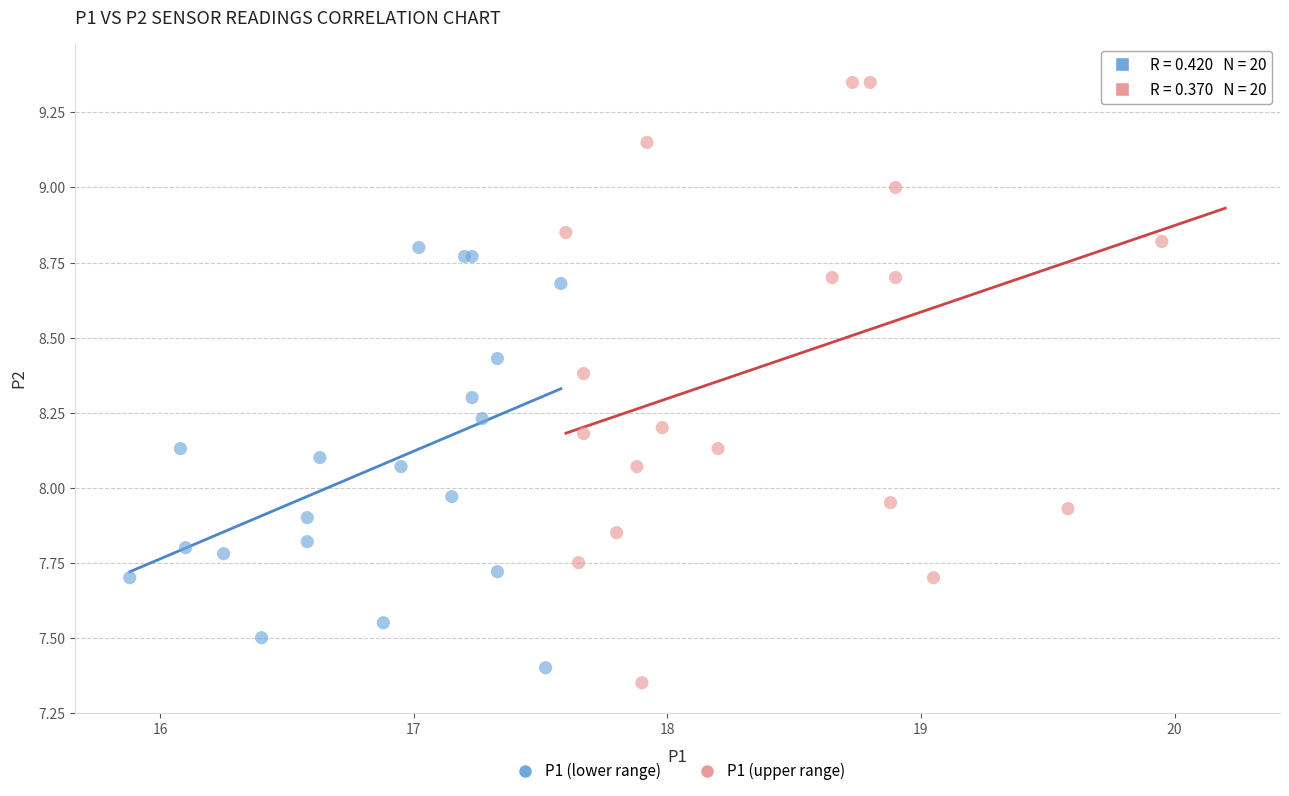

What are all the series names shown in the legend?

P1 (lower range), P1 (upper range)